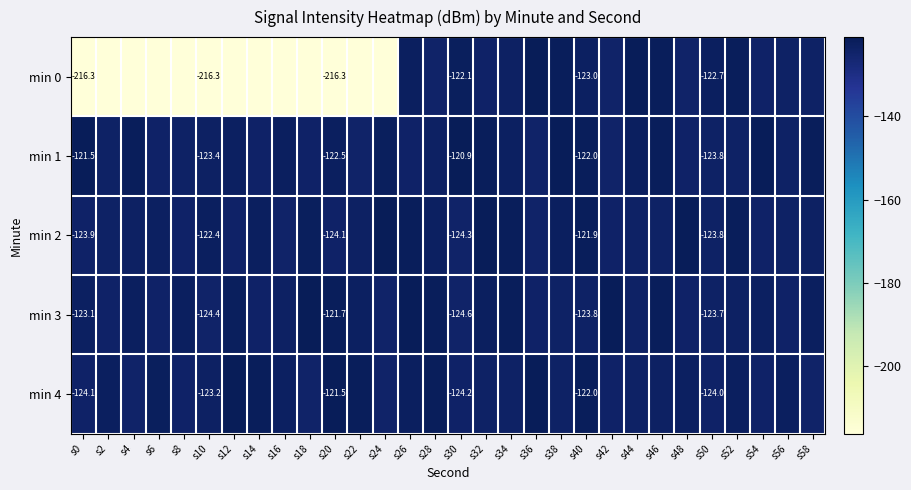

At s14, list the series in order from largest to smallest.

min 4, min 2, min 1, min 3, min 0